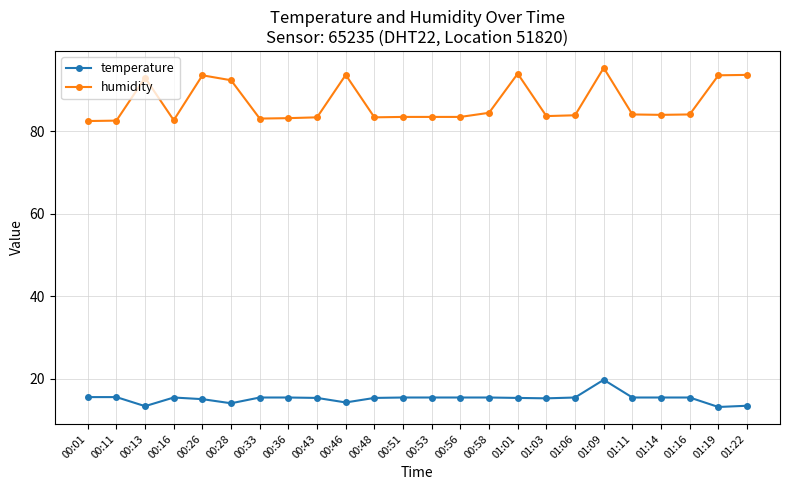

Is the value of humidity at 01:11 greater than the value of temperature at 01:06?

Yes